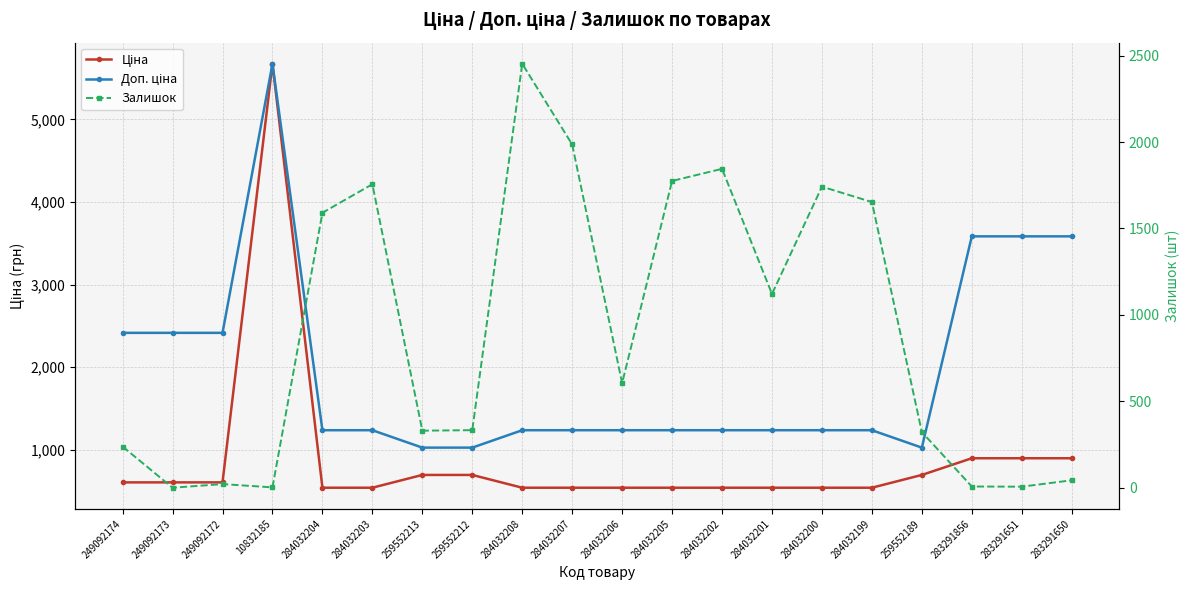

True or false: Доп. ціна and Ціна intersect in this chart.

False